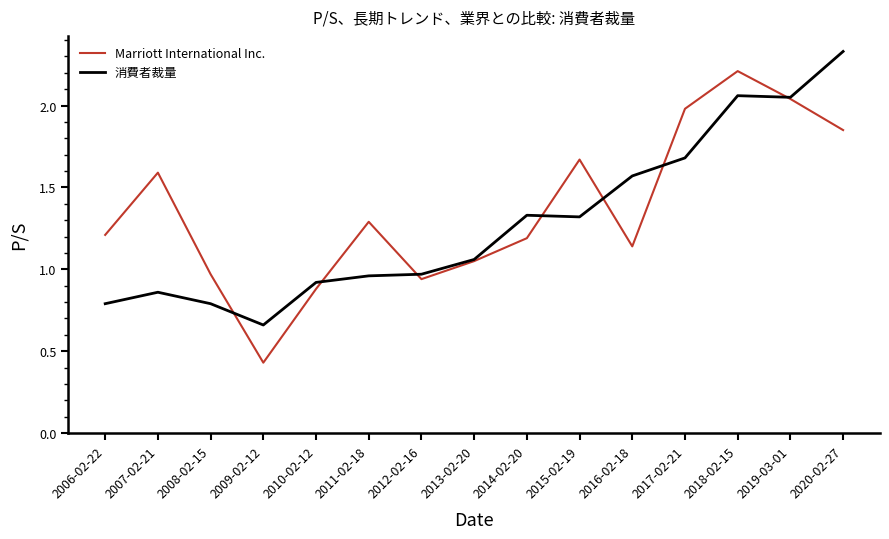

What position from the right is 2010-02-12?

11